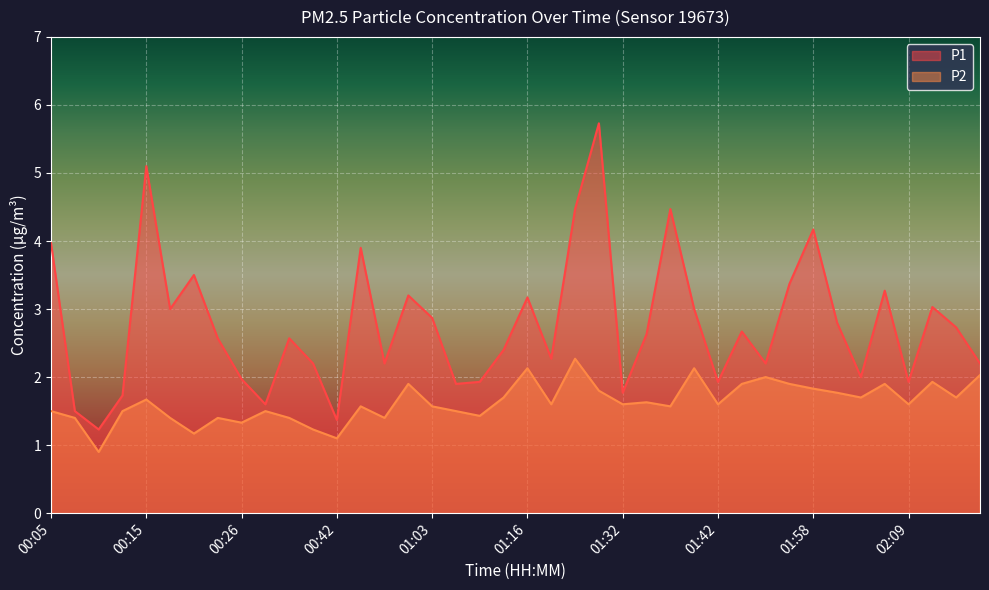

What is the label of the 12th point from the right?

01:42